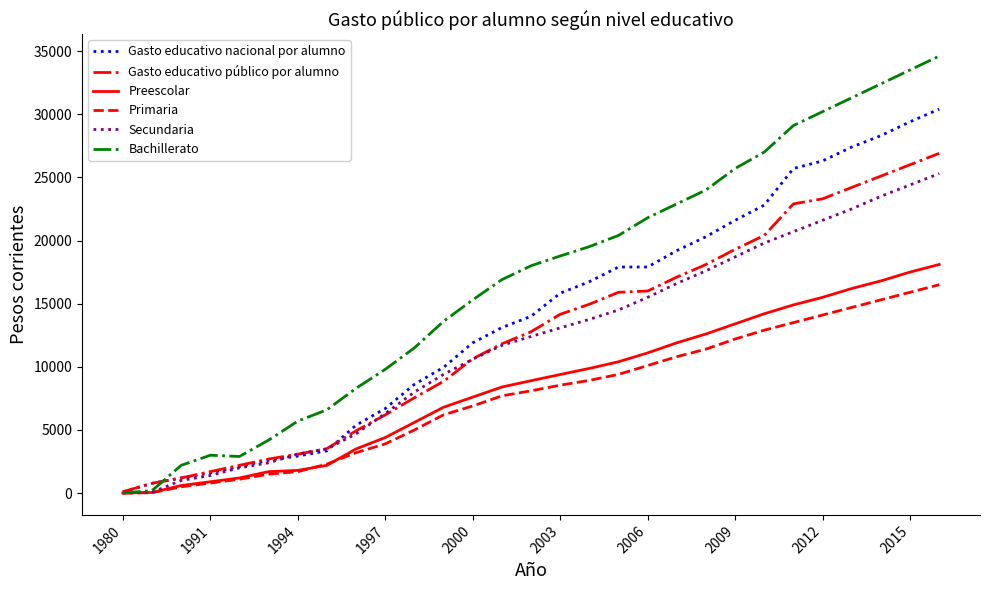

What is the greatest value displayed?

34600